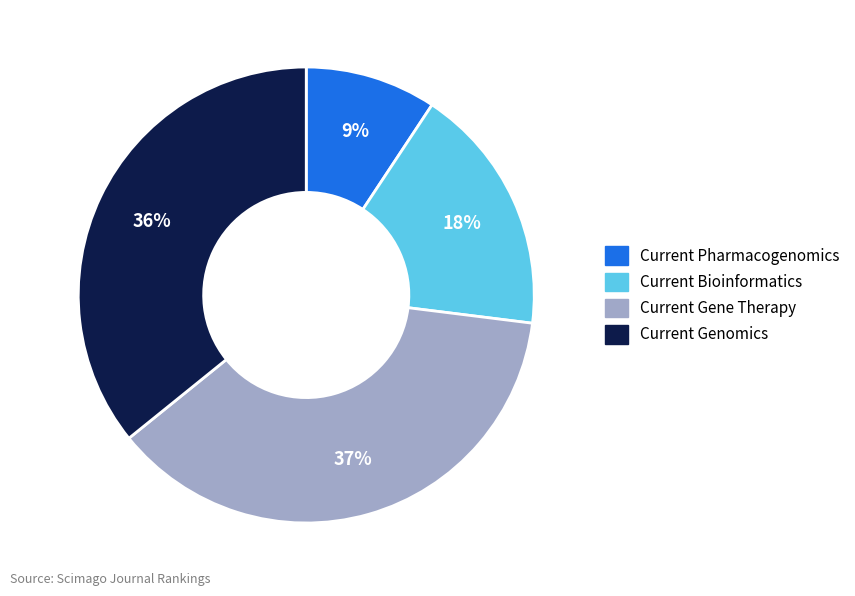

Is Current Genomics the majority of the pie?

No